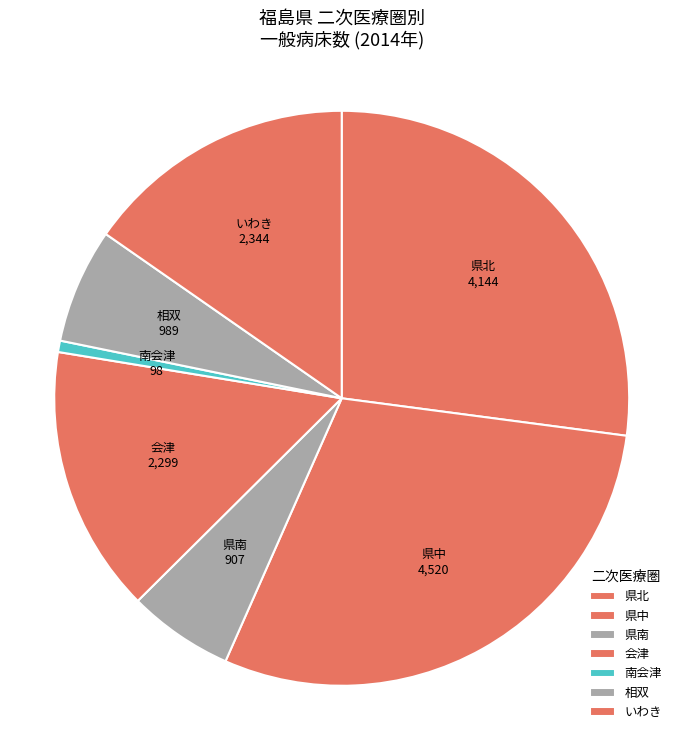

Is the sum of 南会津 and 県中 greater than half?

No